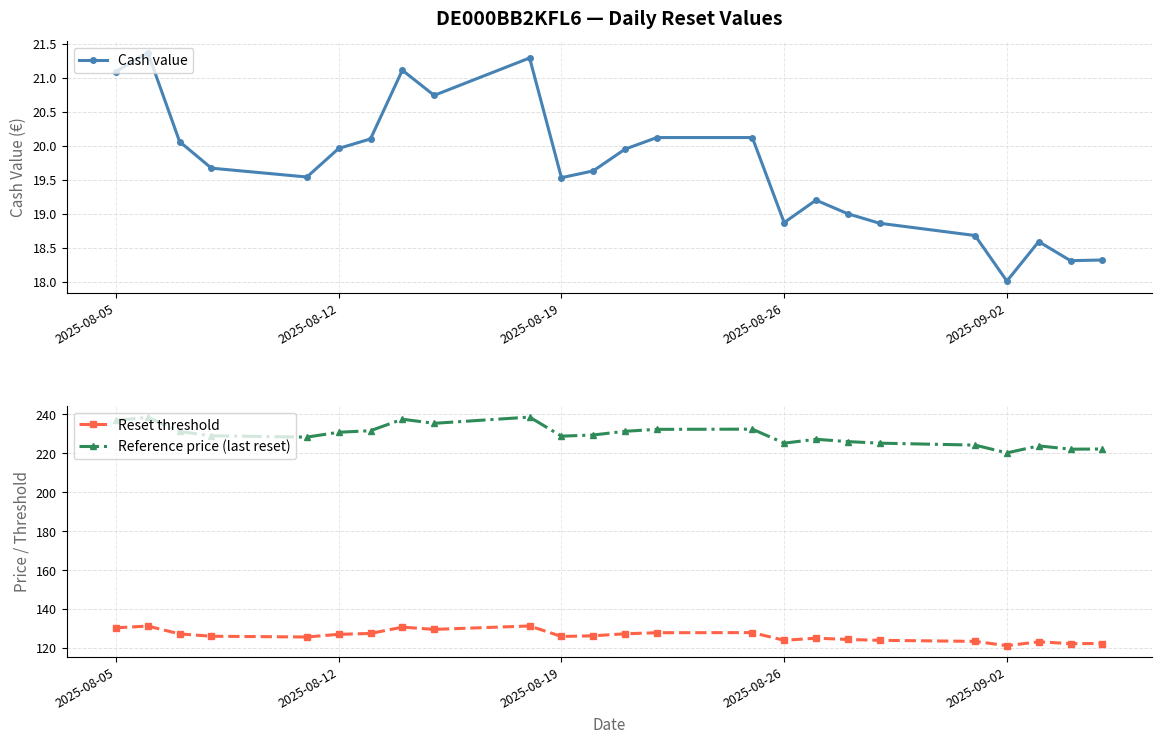

What is the minimum value for Reference price (last reset)?

220.2